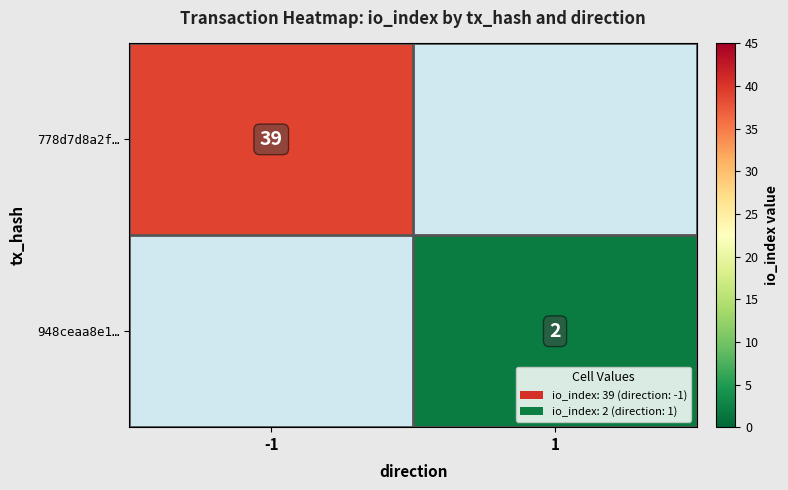

True or false: 948ceaa8e1… has a value of 3 at 1.

False